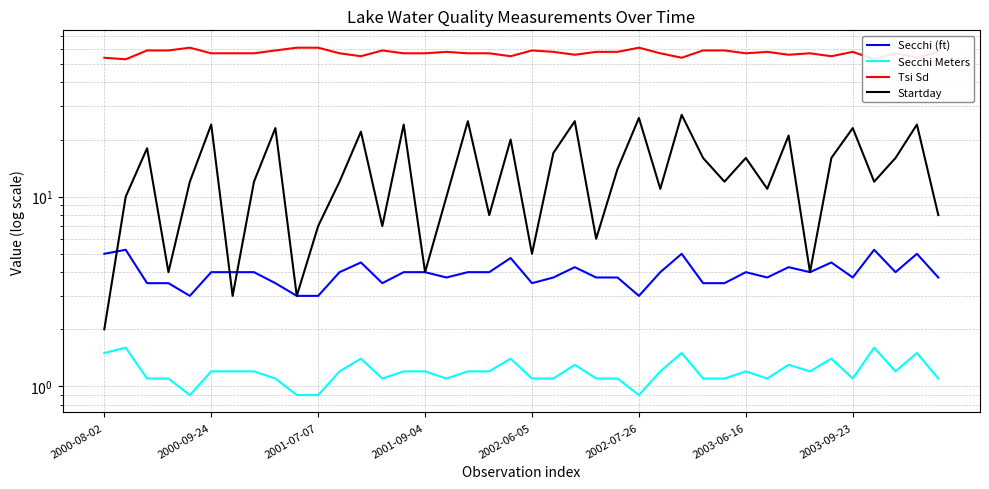

At which label is Secchi Meters closest to 1?

2002-06-05